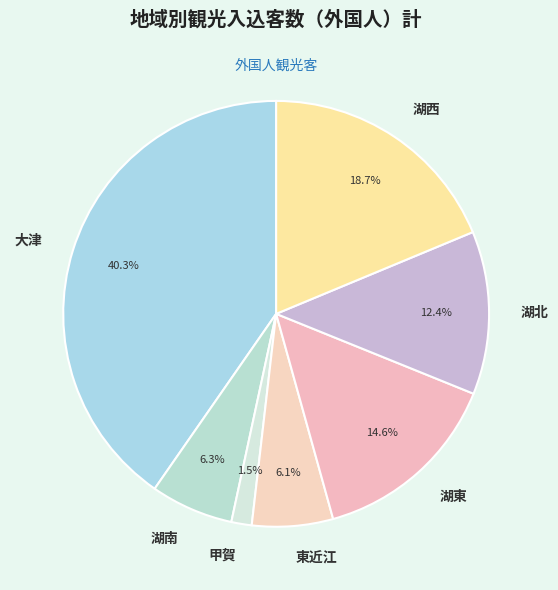

Which category has the biggest portion of the pie?

大津